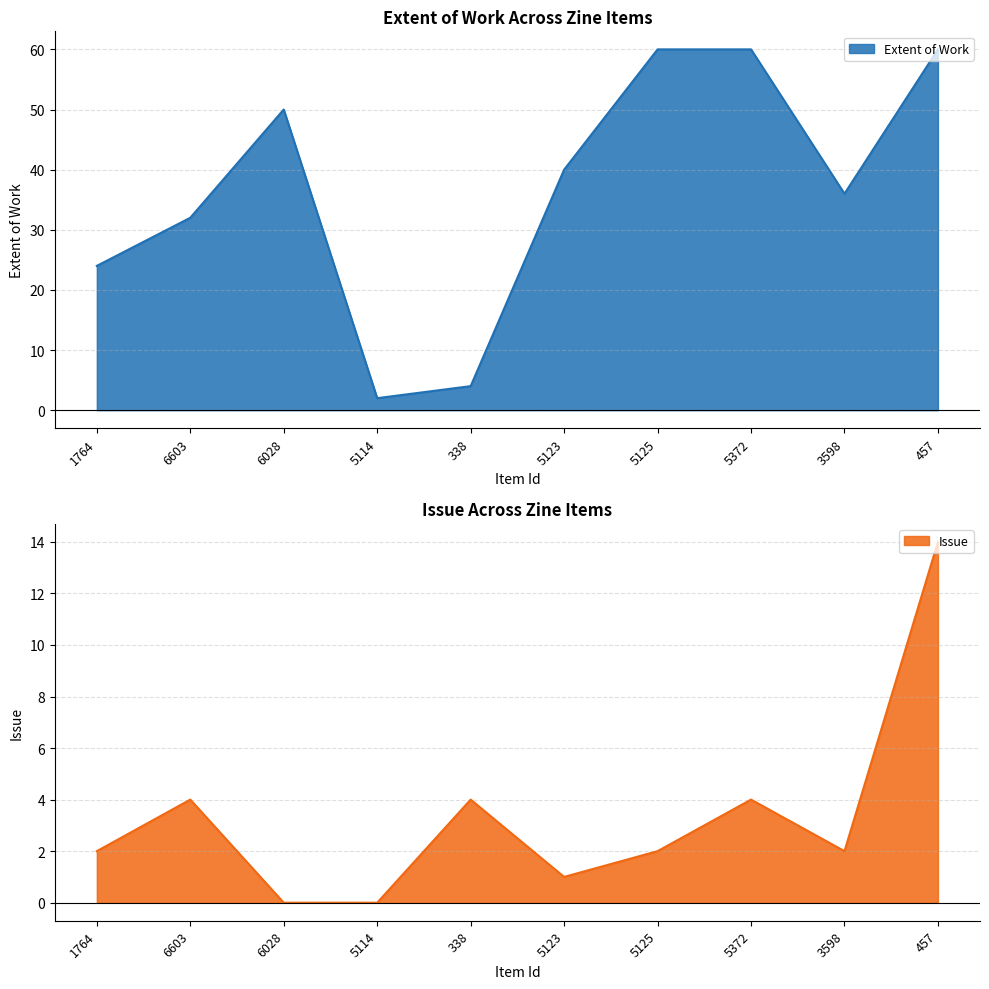

What is the total value across all series at 6603?

36